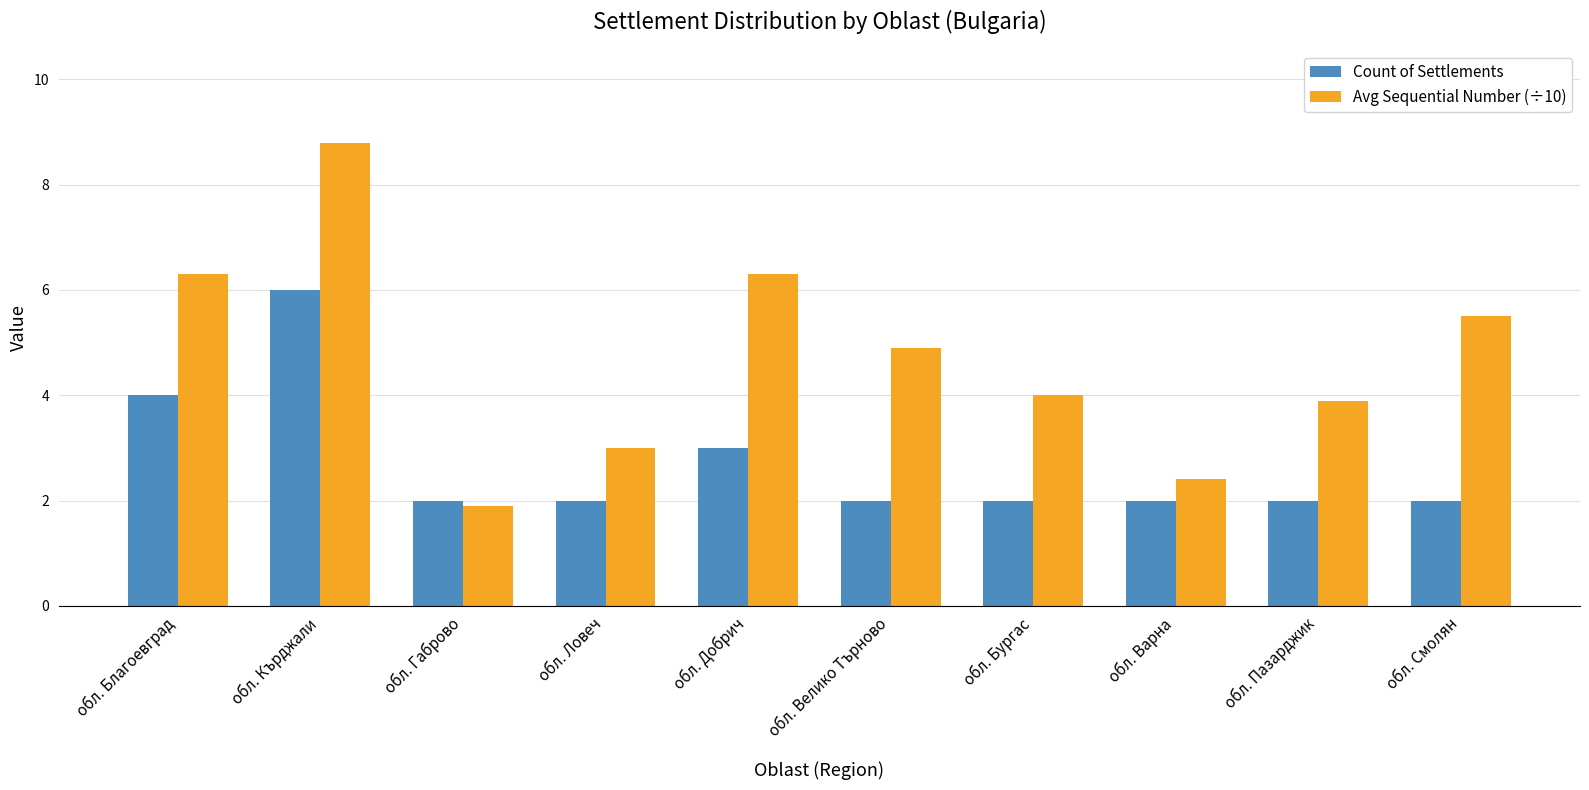

Which category has the lowest value across all series?

обл. Габрово